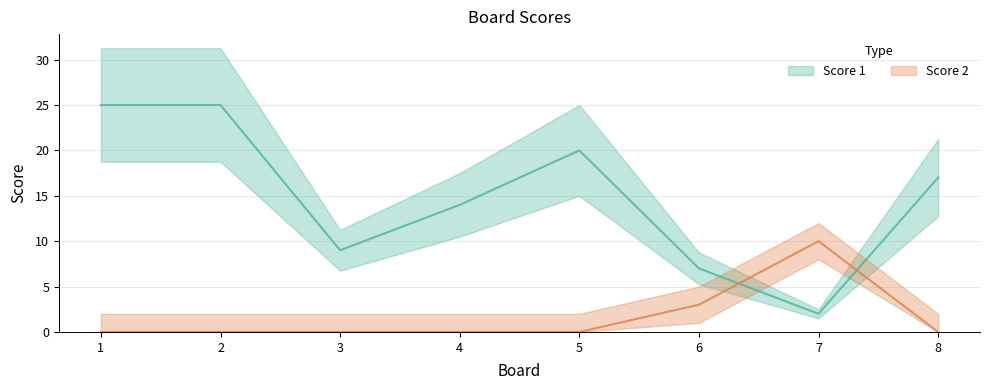

Does the chart display data point markers on the line(s)?

No